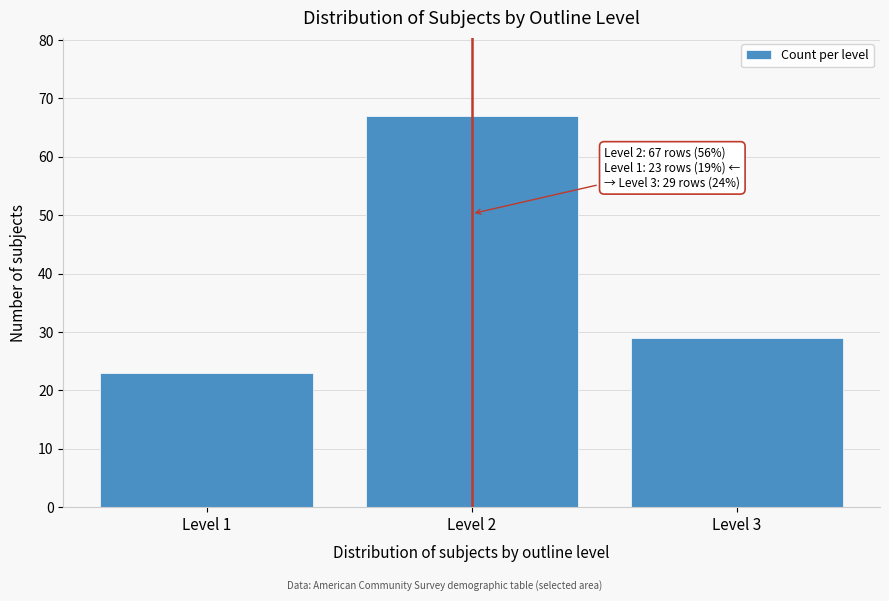

Reading right to left, extract all data points from this chart.

29	67	23